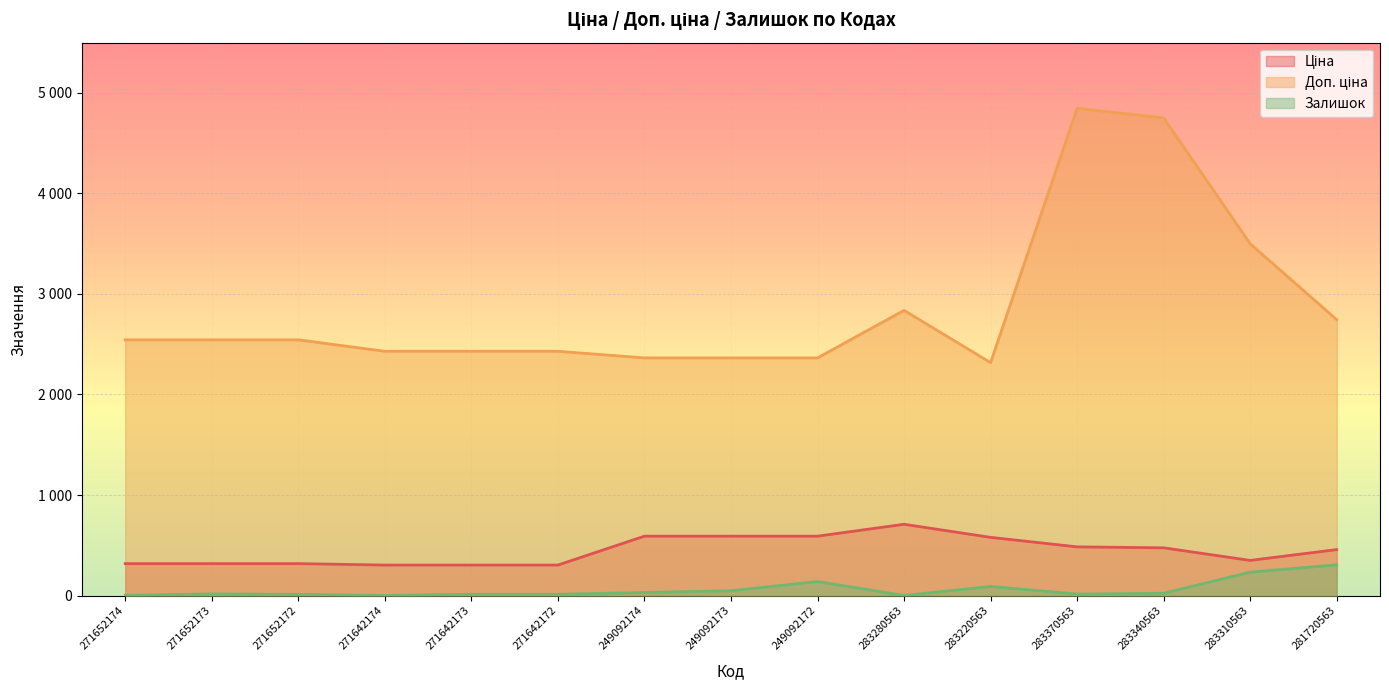

What is the greatest value displayed?

4845.9